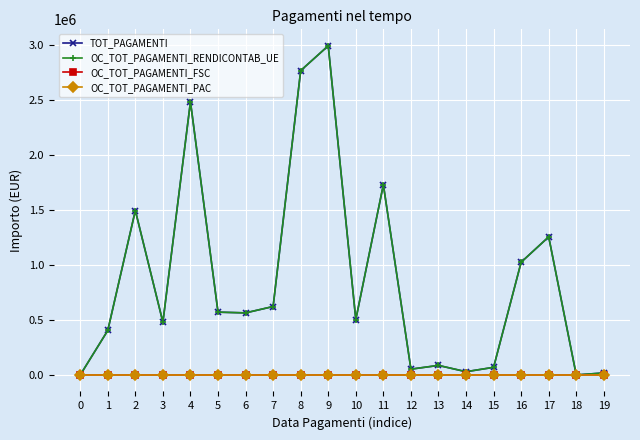

Does the chart have visible grid lines?

Yes